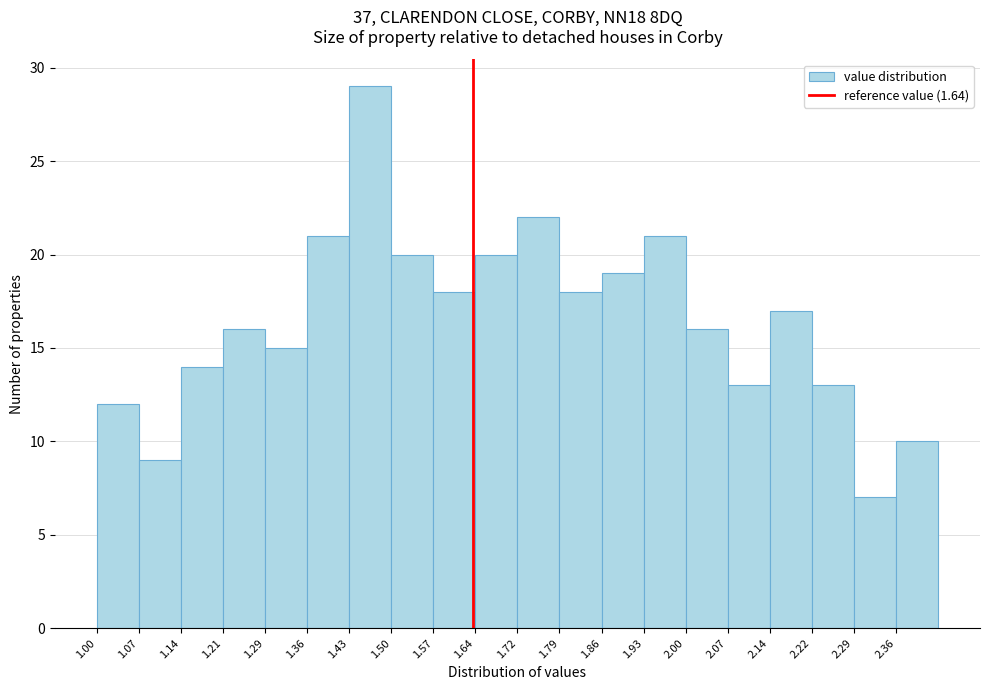

What is the height of the bar covering 1.36 to 1.43 on the x-axis? Neither the bar edges nor the heights are printed on the chart, so give them approximately, as read against the axes.

21